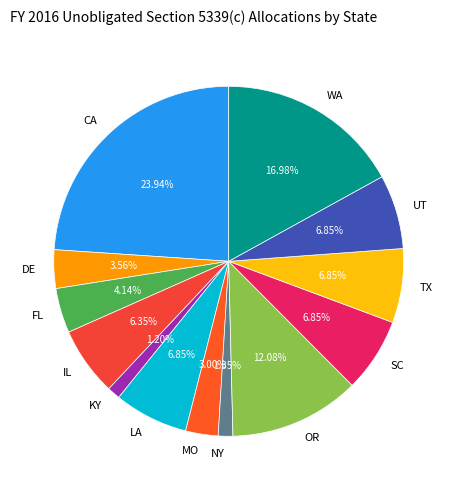

To the nearest percent, what is the average slice percentage?

8%